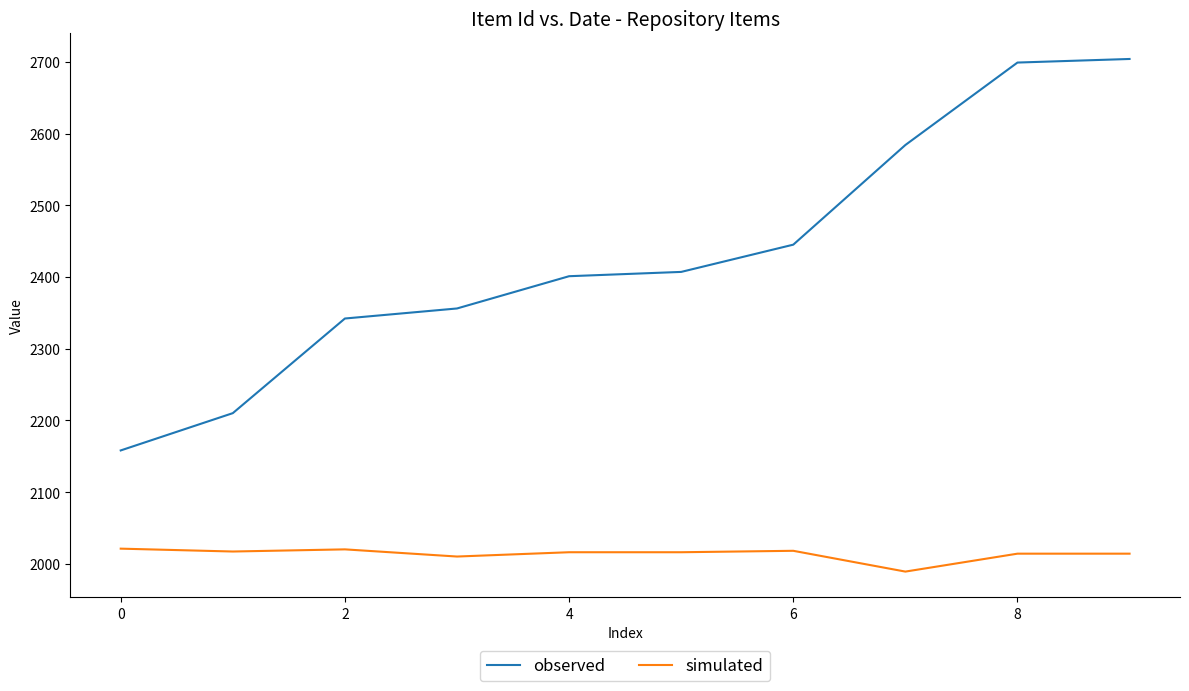

What is the minimum value shown in the chart?

1989